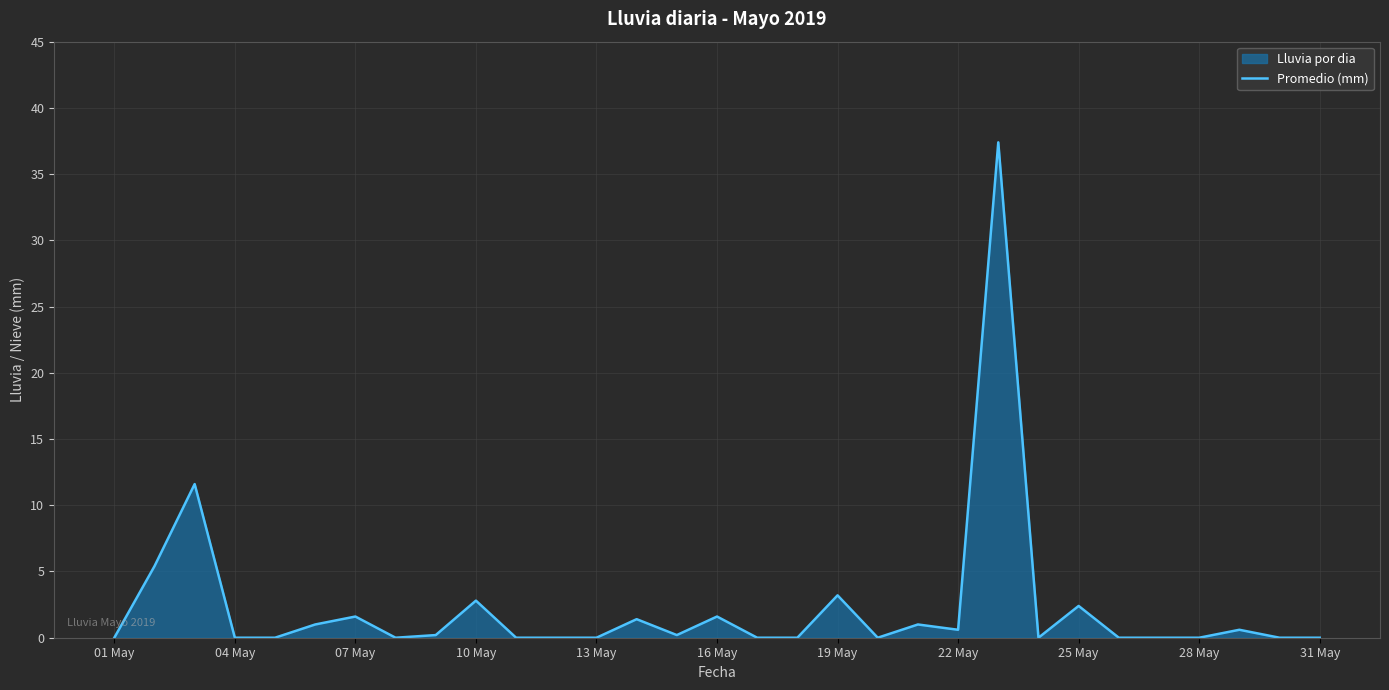

The chart shows a value of 0.0 at 01 May. True or false?

True